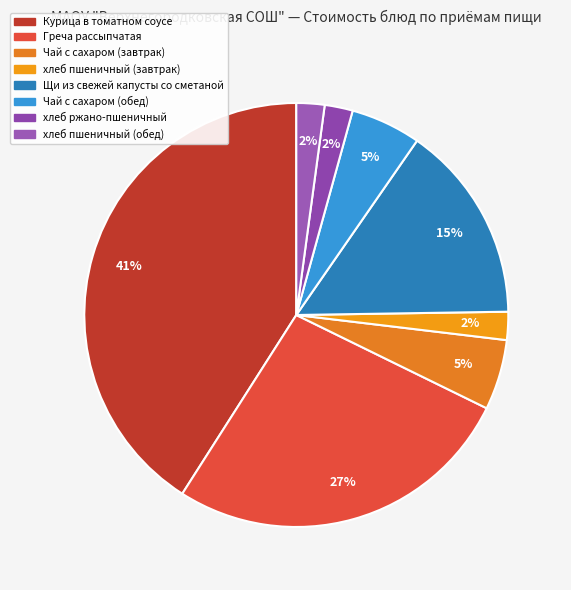

Is хлеб ржано-пшеничный the majority of the pie?

No